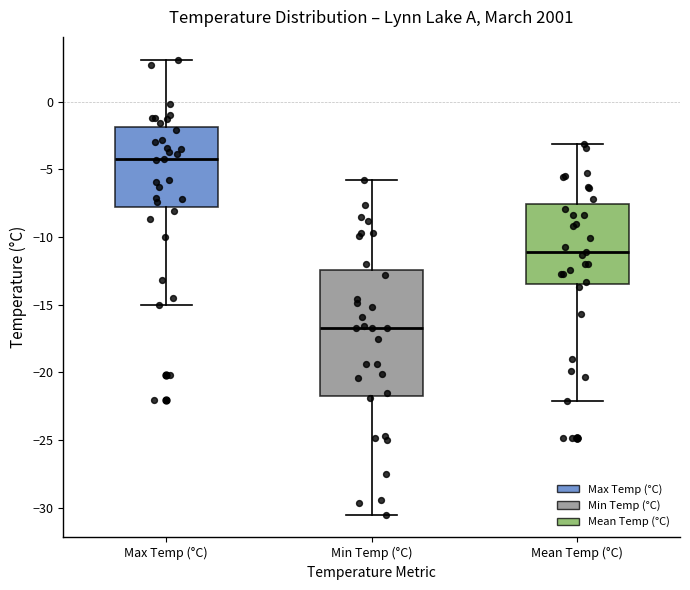

Reading left to right, read every box against the y-axis: the position of its median line, the range the box covers, and the ends of its whiskers. The values are not printed on the chart, so give them approximately, as read against the axis.

Max Temp (°C): median -4.0, box -7.5 to -2.0, whiskers -15.0 to 3.0
Min Temp (°C): median -16.5, box -21.5 to -12.5, whiskers -30.5 to -6.0
Mean Temp (°C): median -11.0, box -13.5 to -7.5, whiskers -22.0 to -3.0